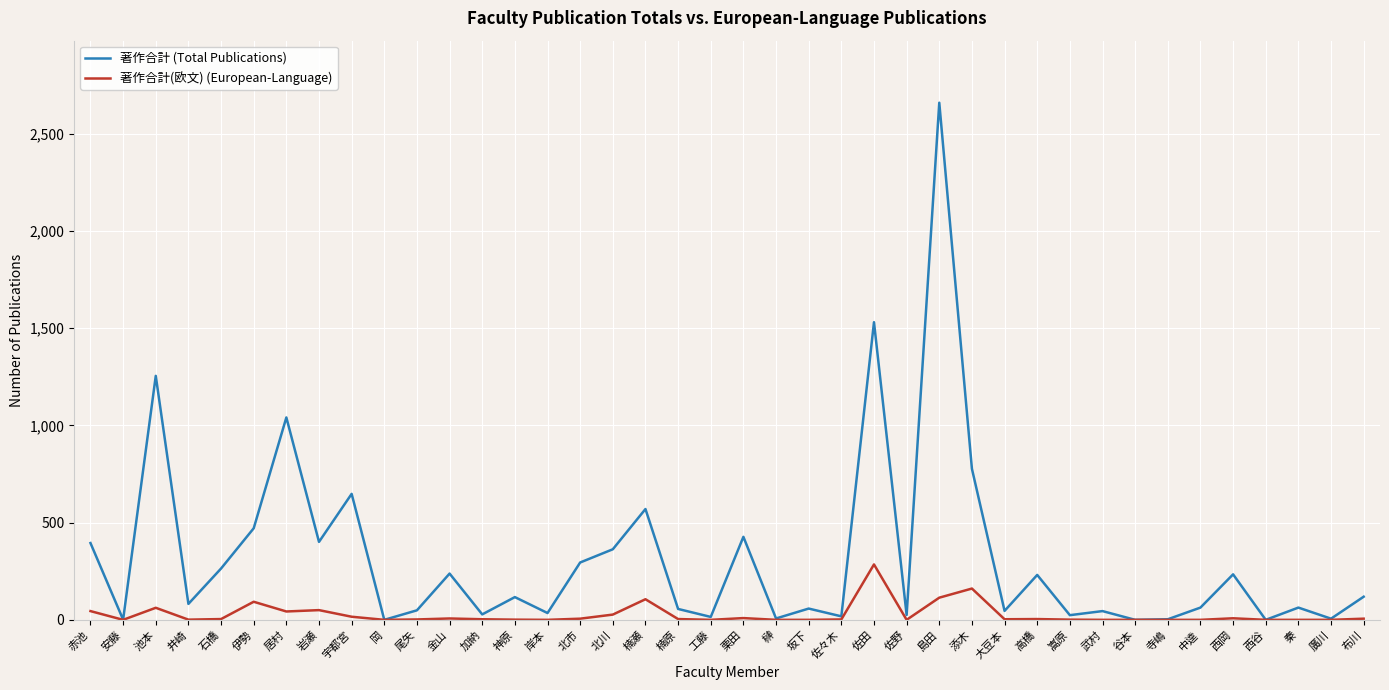

The value of 著作合計 (Total Publications) at 伊勢 is 310. True or false?

False